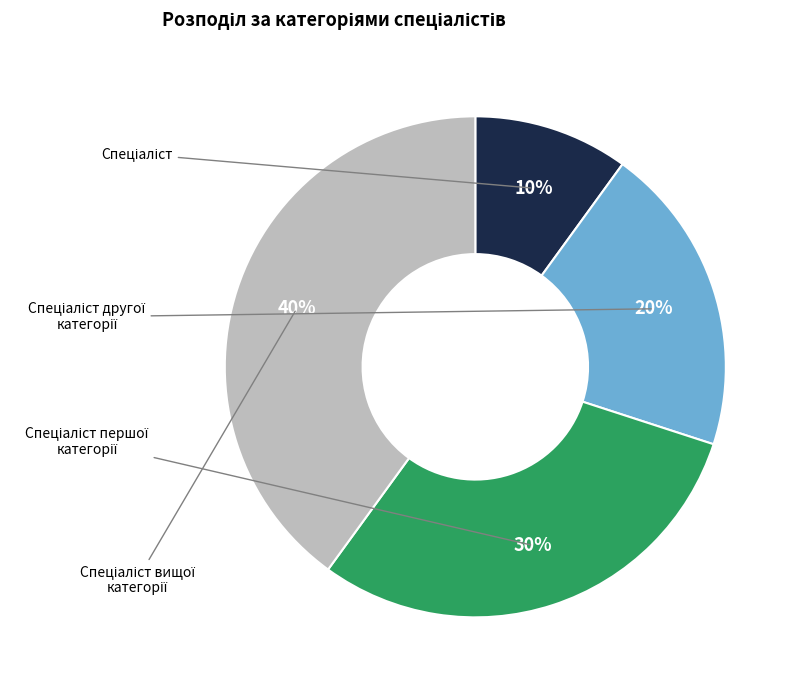

Is there a majority slice in this chart?

No